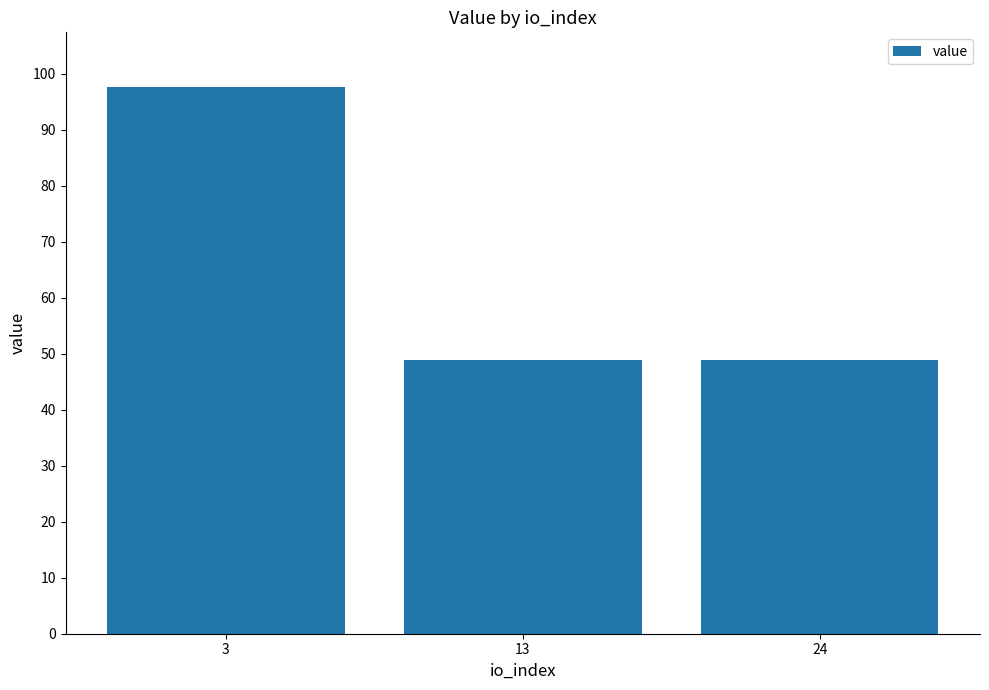

What is the minimum value shown in the chart?

48.8